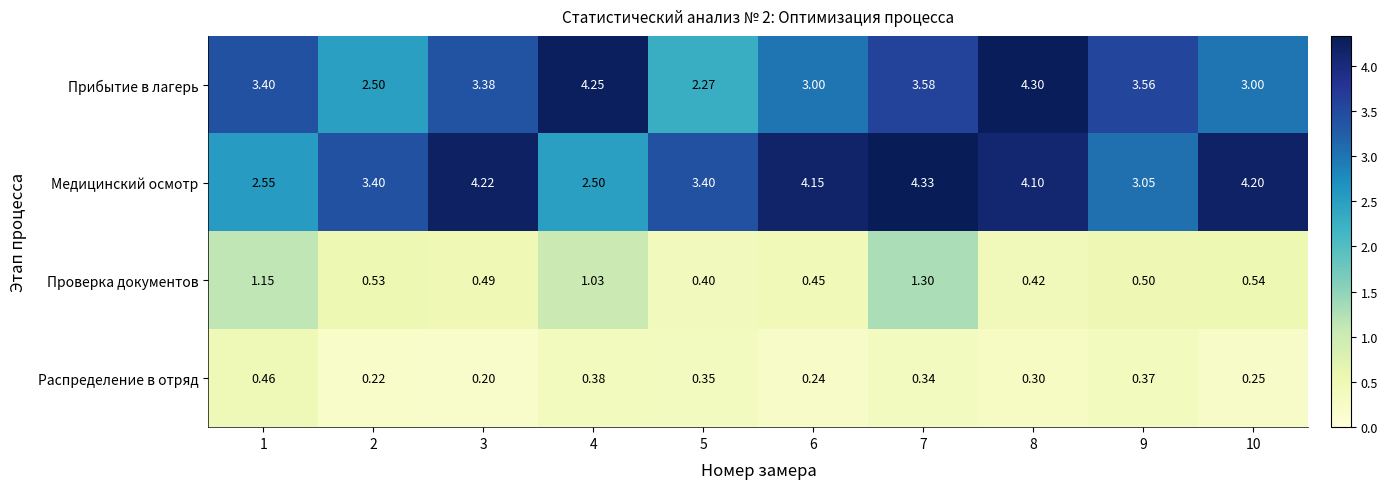

Rank the series by their maximum value, from lowest to highest.

Распределение в отряд, Проверка документов, Прибытие в лагерь, Медицинский осмотр